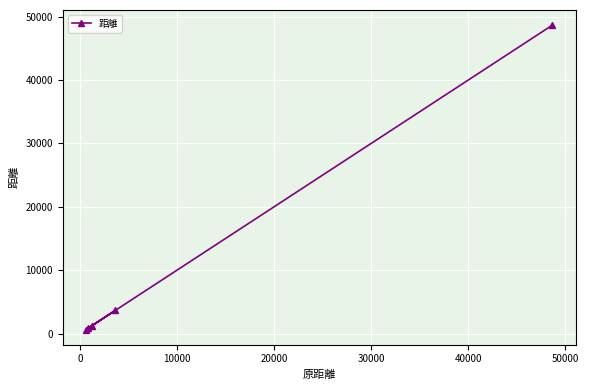

Is this an area chart (filled region under the line)?

No